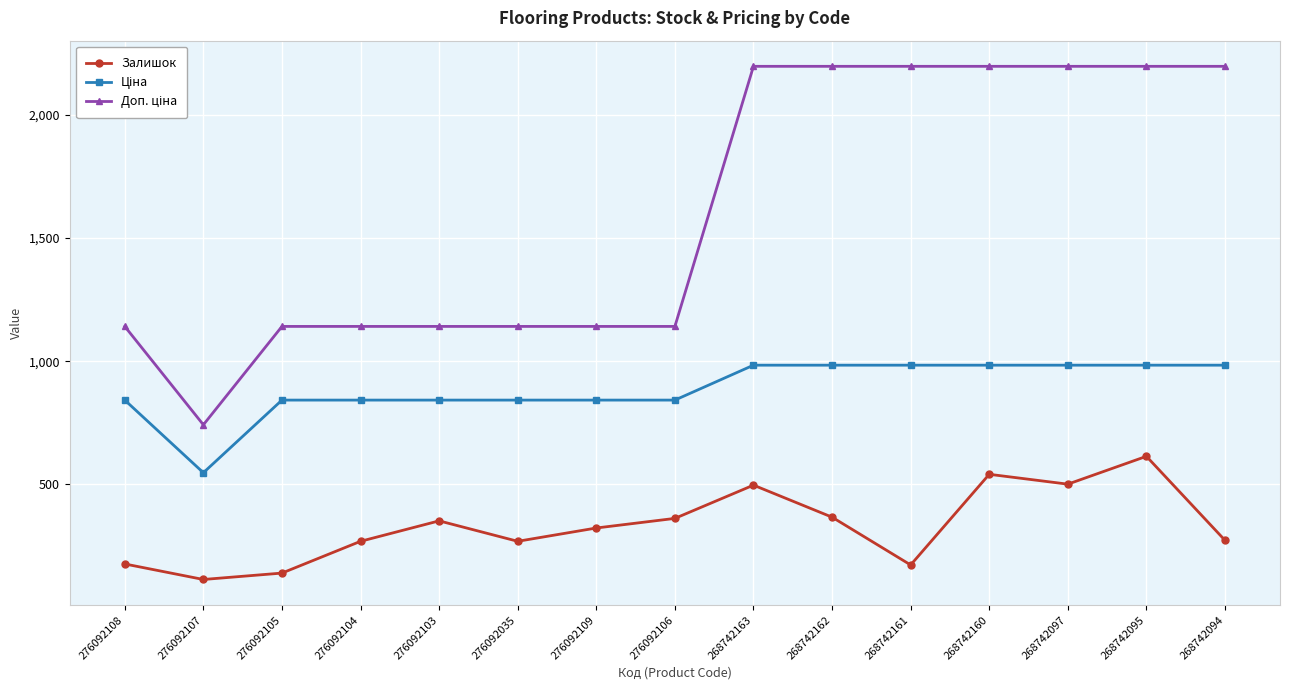

What is the minimum value for Залишок?

114.0